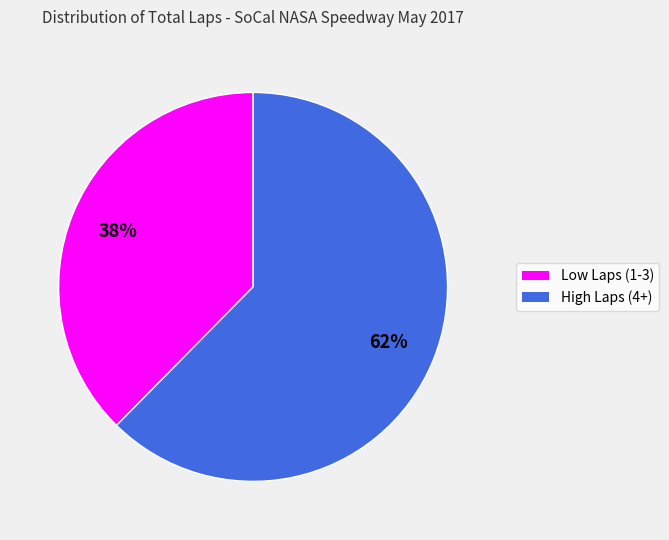

To the nearest percent, what is the average slice percentage?

50%